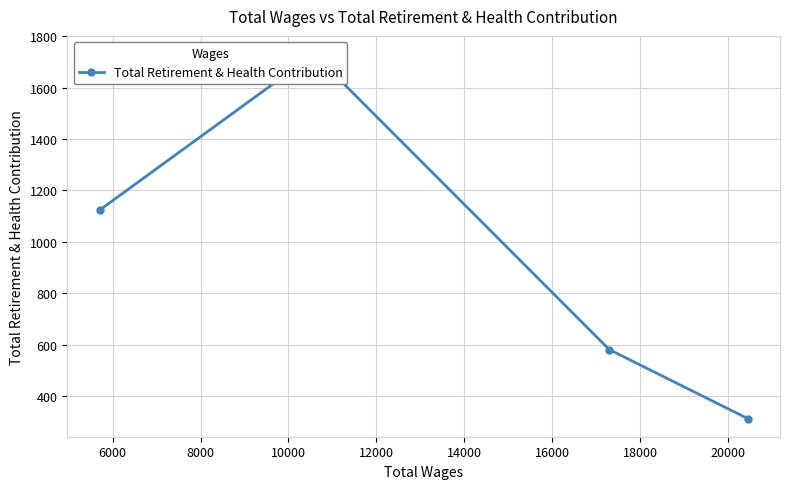

Reading left to right, extract all data points from this chart.

1124	1730	582	314